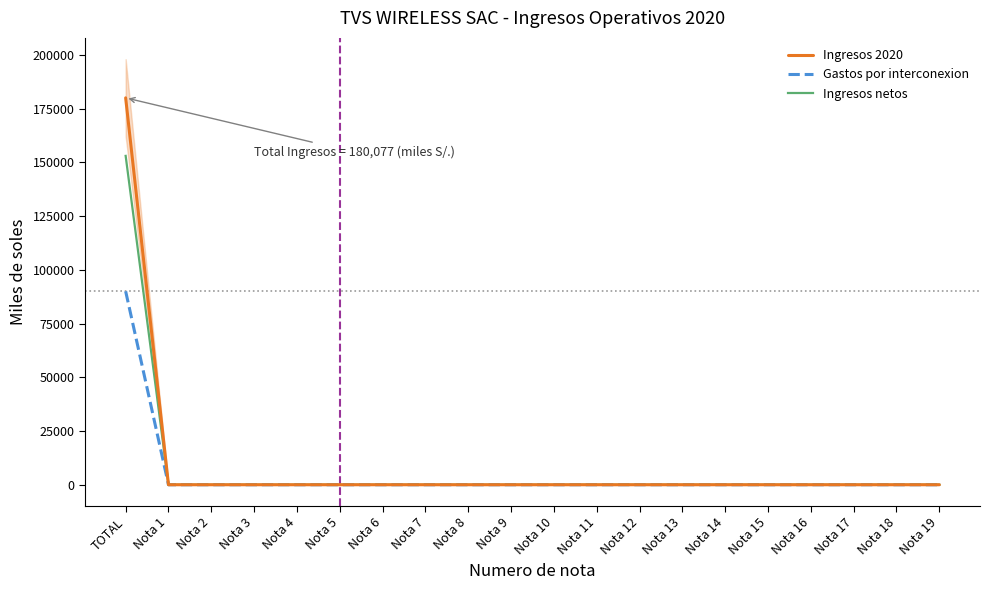

What is the label of the 16th point from the right?

Nota 4